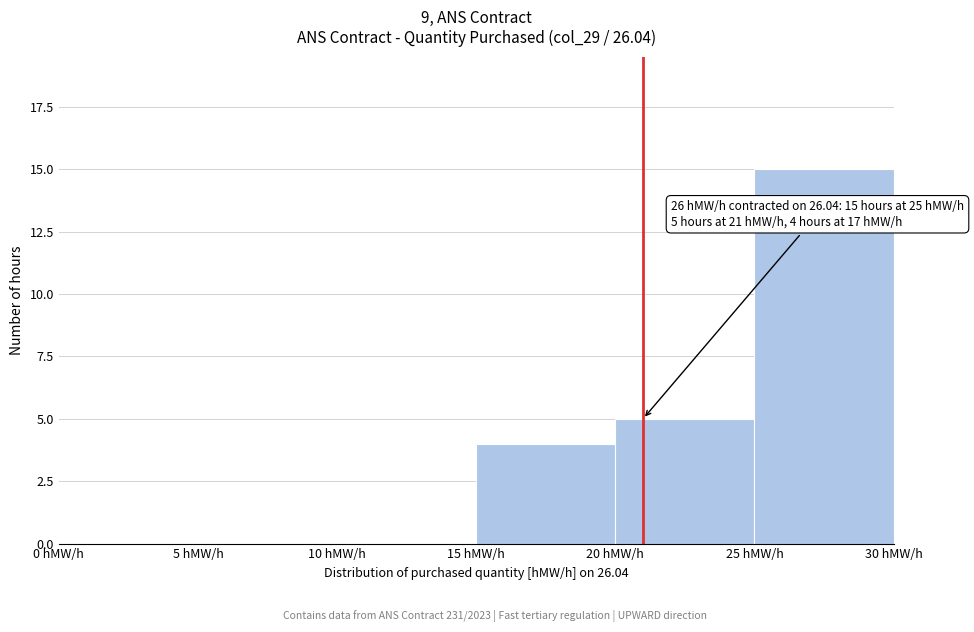

Over which range of the x-axis is the bar tallest?

25 to 30